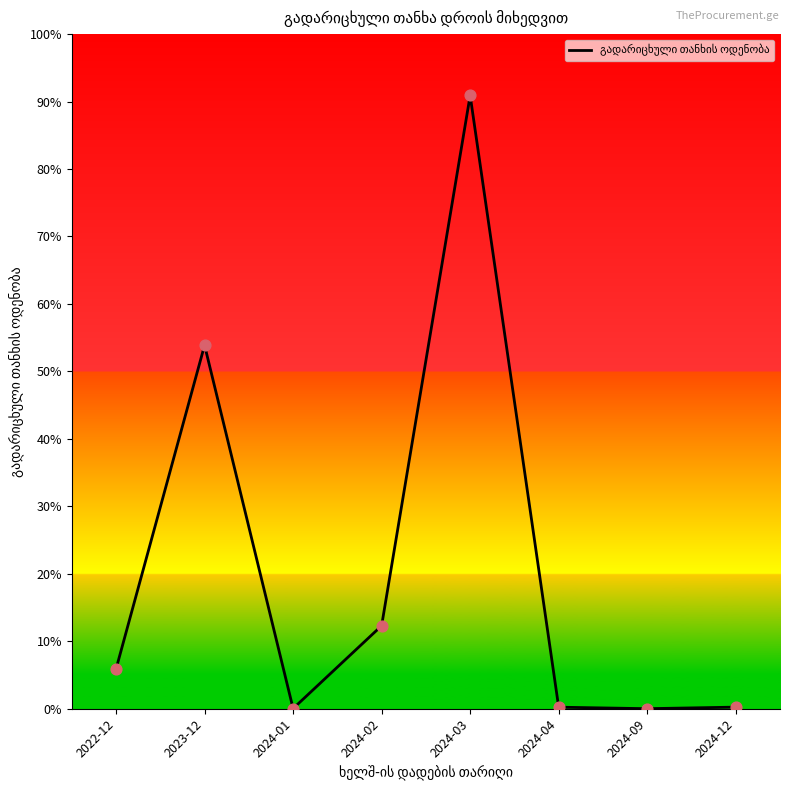

Which has a higher value, 2024-01 or 2024-04?

2024-04